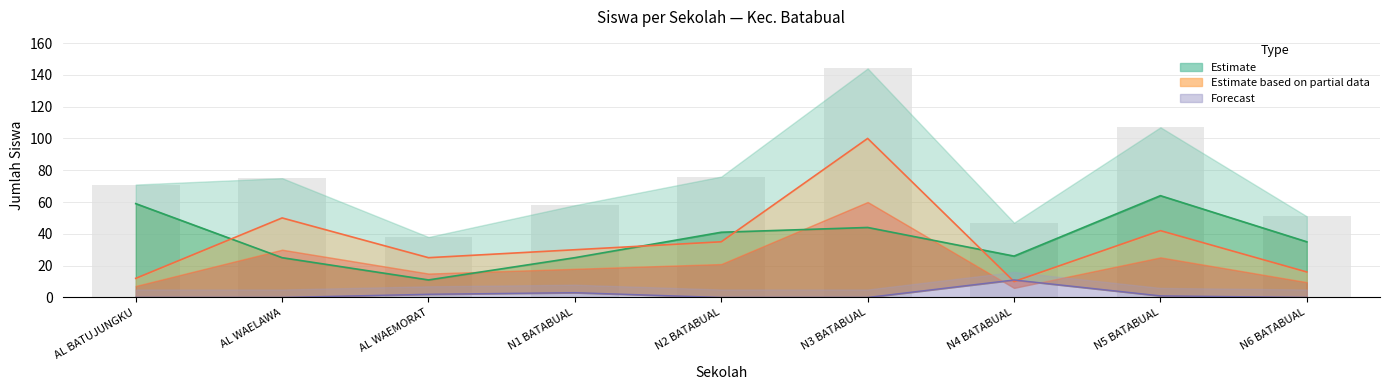

True or false: Disalurkan (Siswa) has a value of 35 at AL WAELAWA.

False